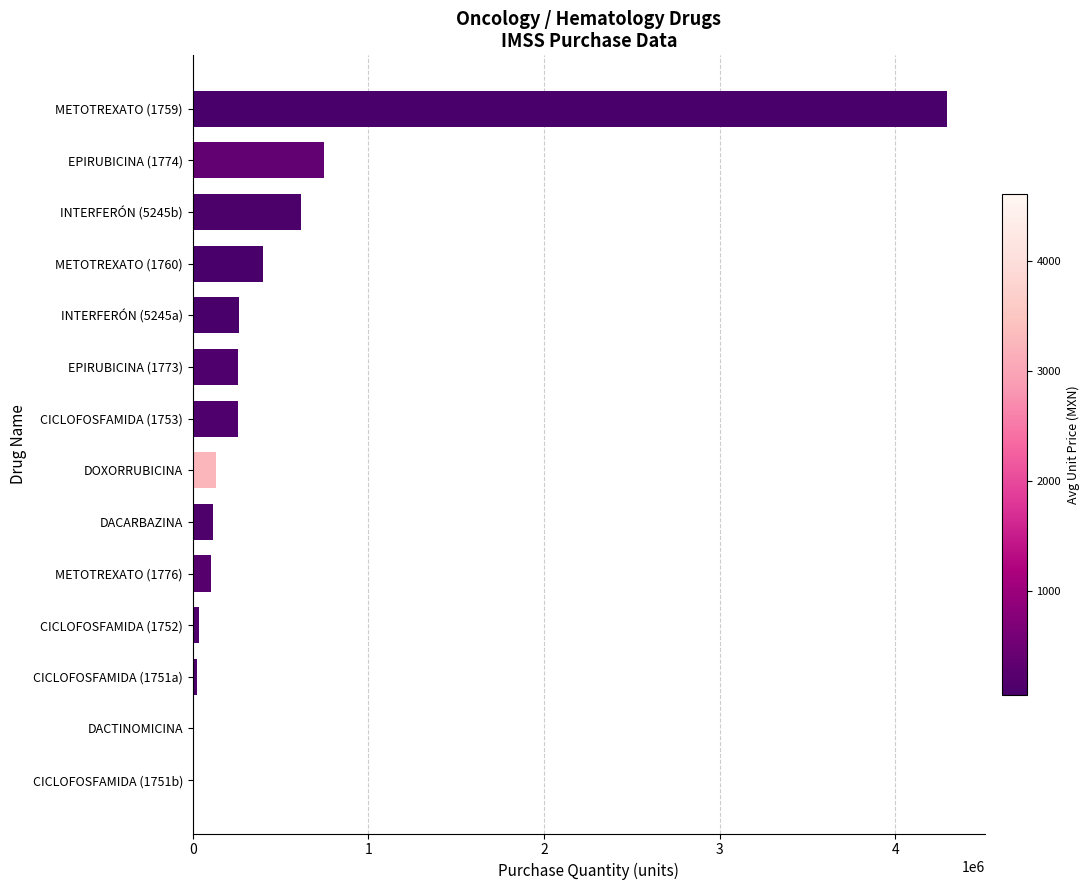

Which has a higher value, DOXORRUBICINA or CICLOFOSFAMIDA (1753)?

CICLOFOSFAMIDA (1753)